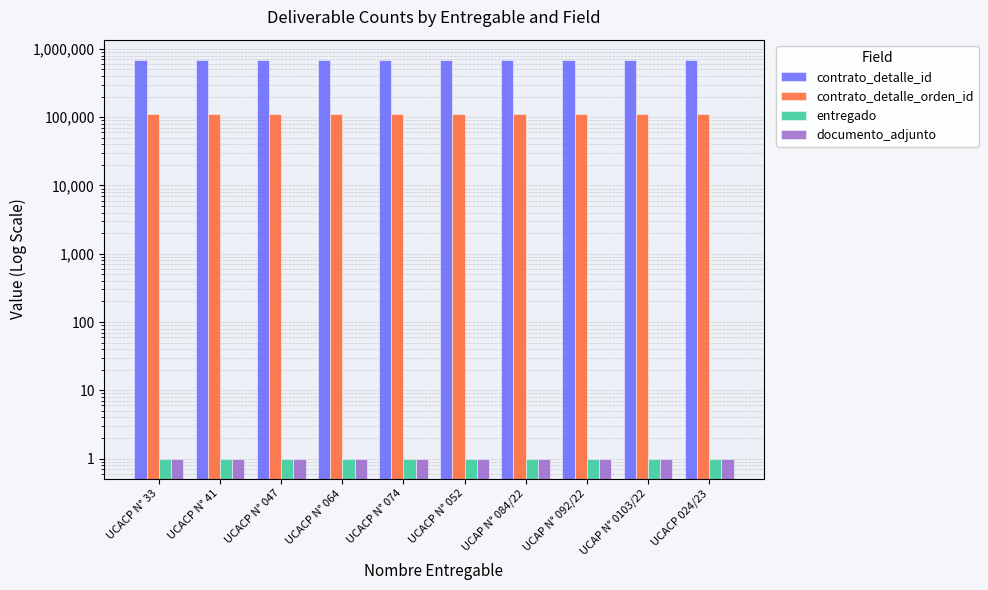

At which category is the sum across all series the highest?

UCACP N° 33